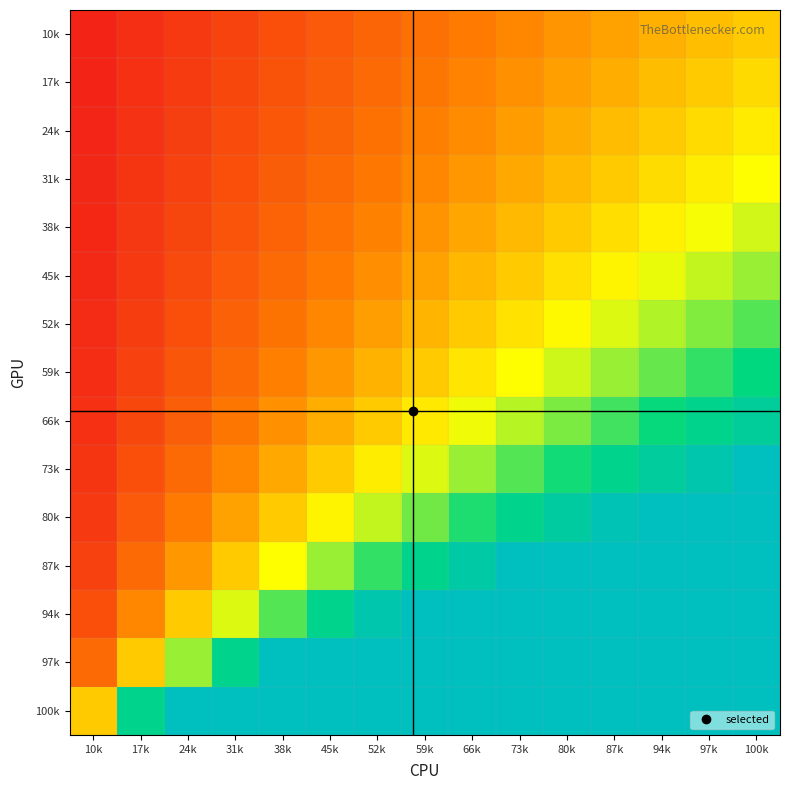

What is the maximum value shown in the chart?

15.0